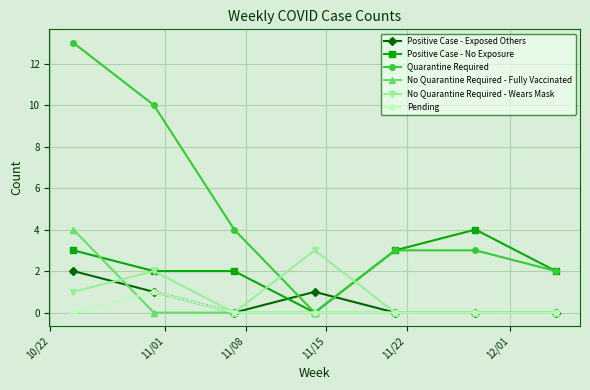

How many series are shown in this chart?

6